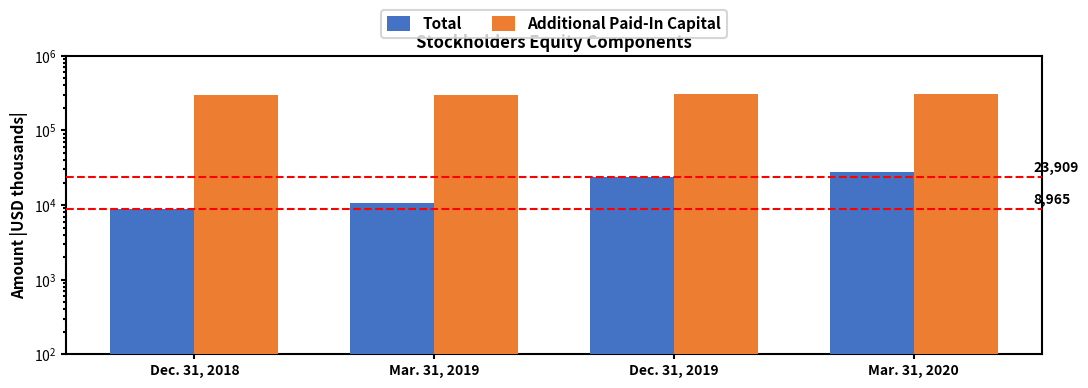

Is the value of Additional Paid-In Capital at Mar. 31, 2019 greater than the value of Total at Mar. 31, 2019?

Yes